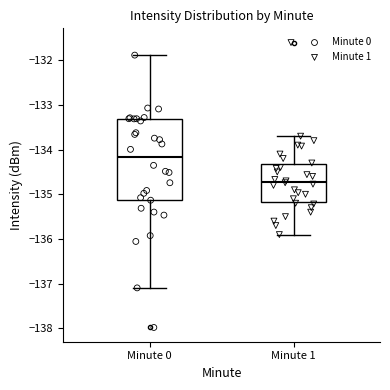

Where does the lower whisker of the box for Minute 0 end on the y-axis? The values are not printed on the chart, so give them approximately, as read against the axis.

-137.1